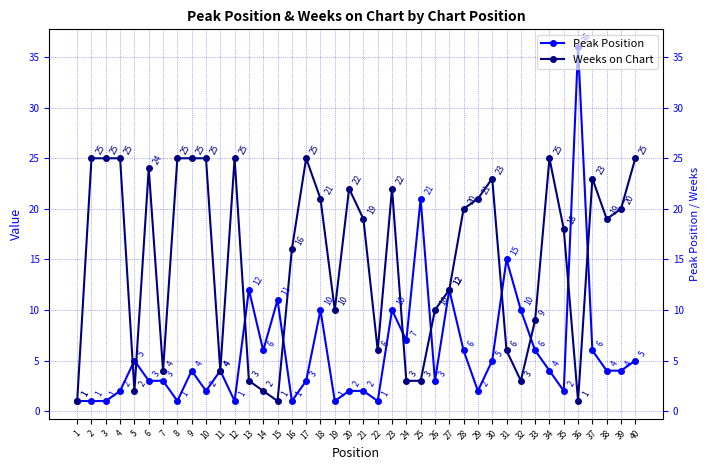

Where is Weeks on Chart nearest to the value 13?

27